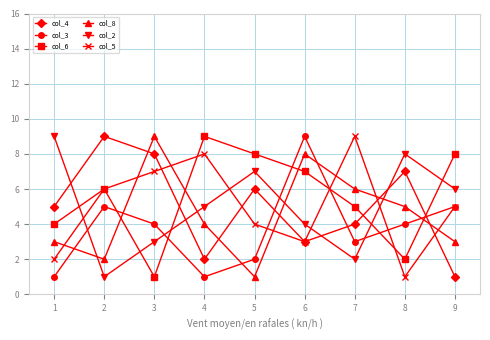

Is it true that col_4 equals 3 at 6?

True